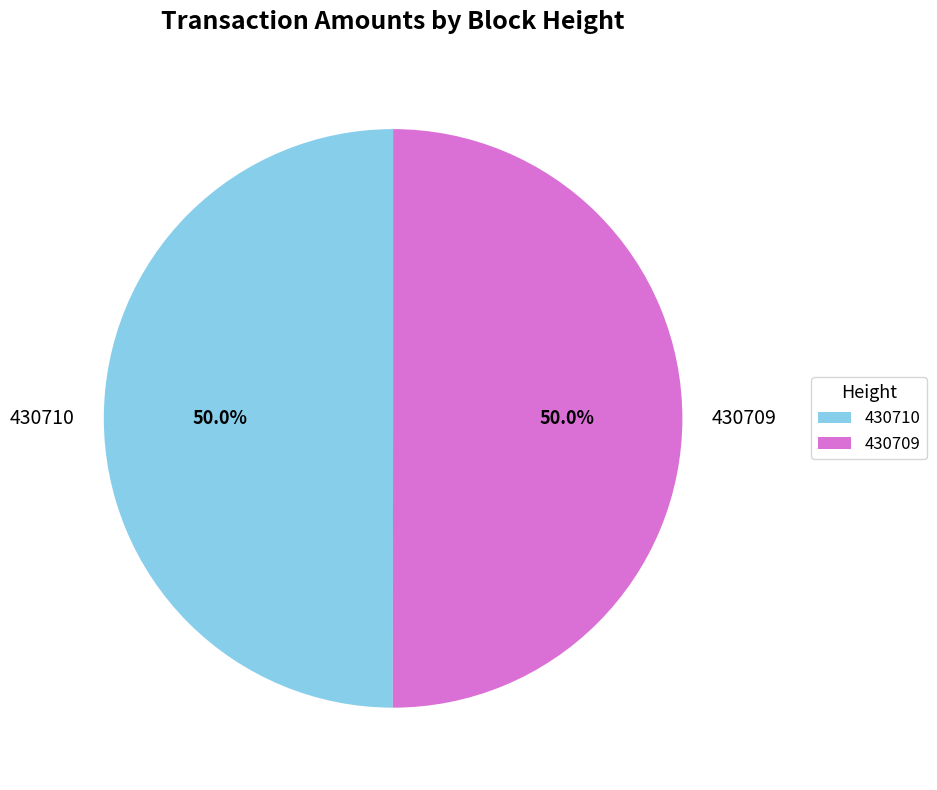

To the nearest percent, what is the combined percentage of 430709 and 430710?

100%